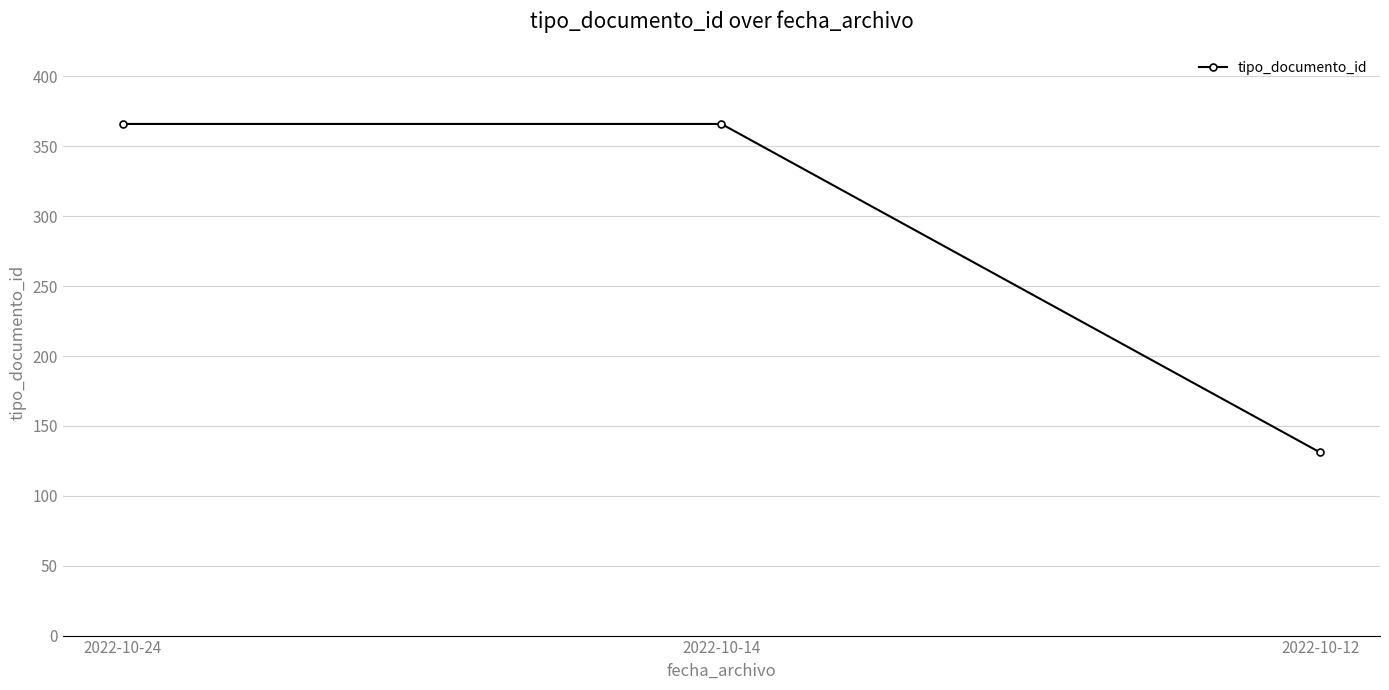

What is the value of the 3rd point from the left?

131